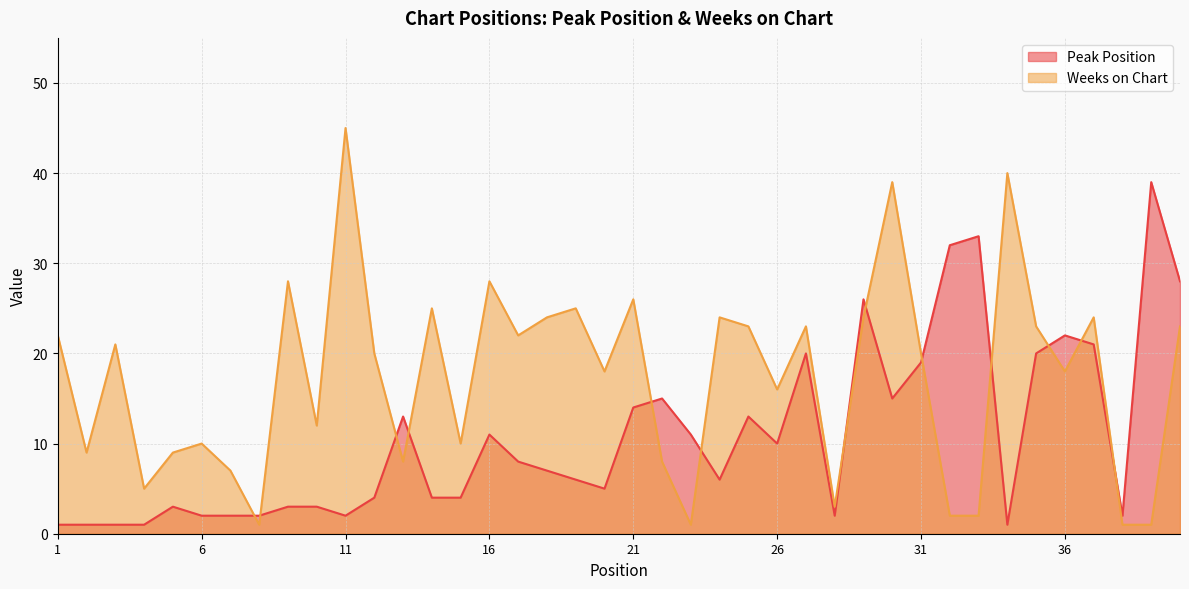

At which category does the chart reach its minimum across all series?

1